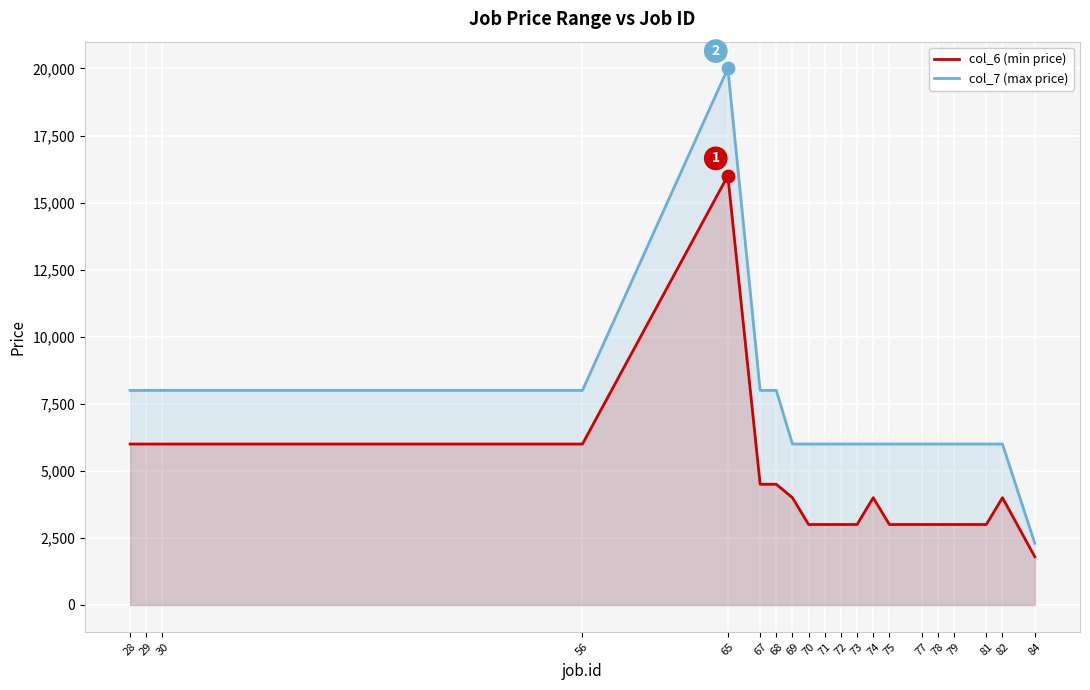

At which category is the sum across all series the highest?

65